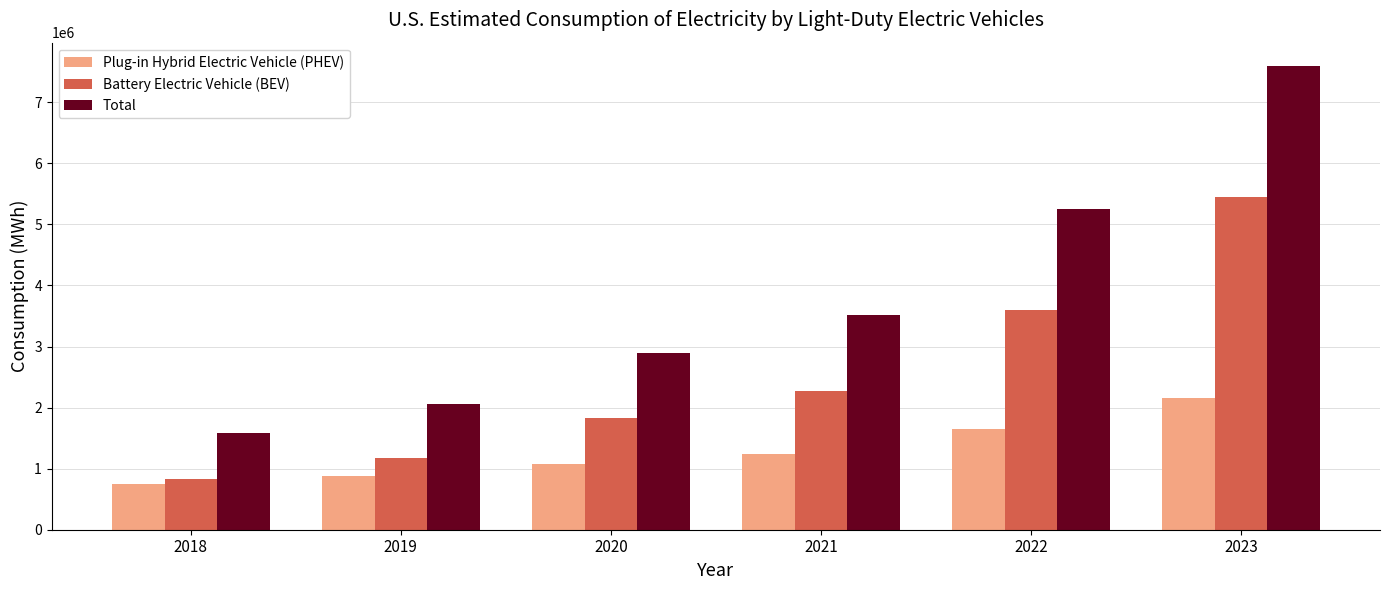

Which series has the largest total across all categories?

Total